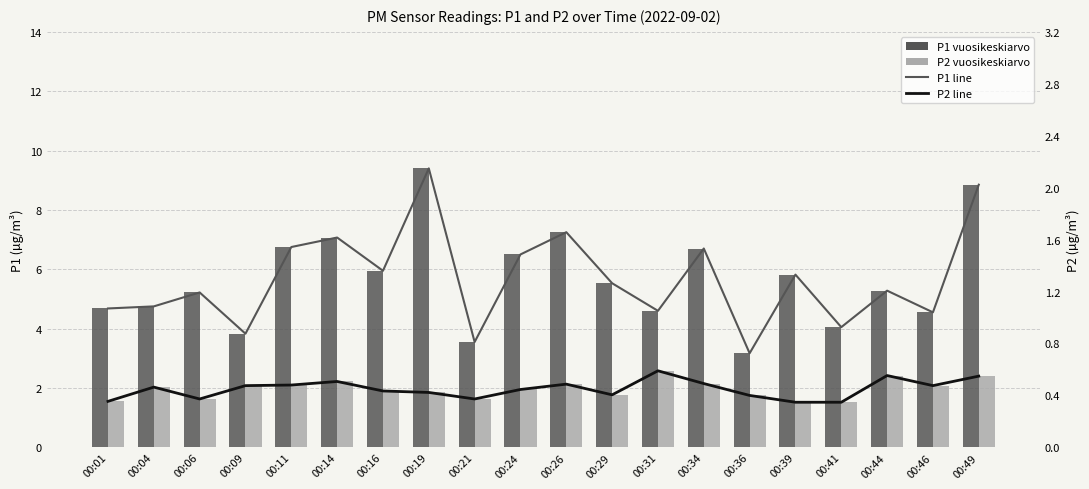

Read the P2 line value at 00:36.

1.8